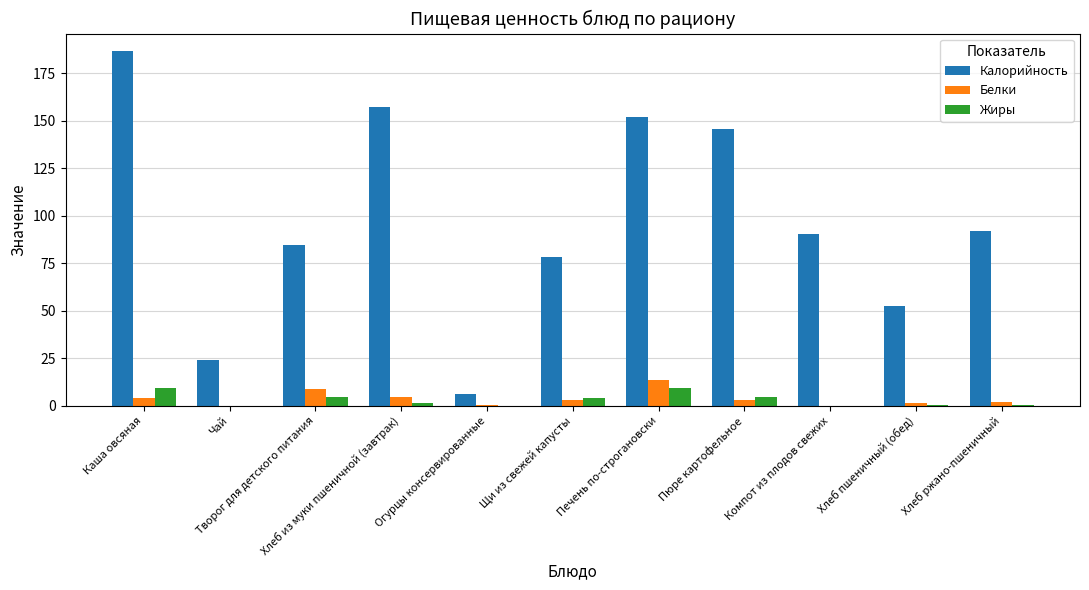

What is the total value across all series at Огурцы консервированные?

7.1